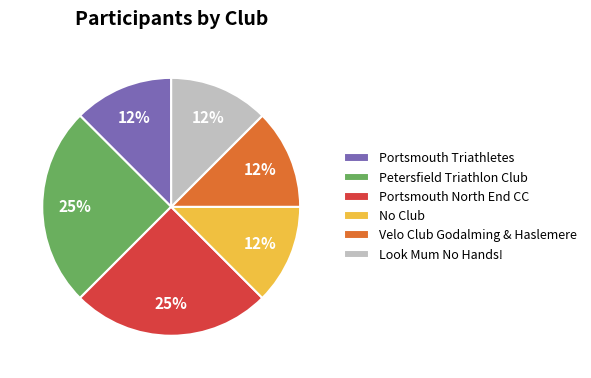

Is Portsmouth North End CC the majority of the pie?

No